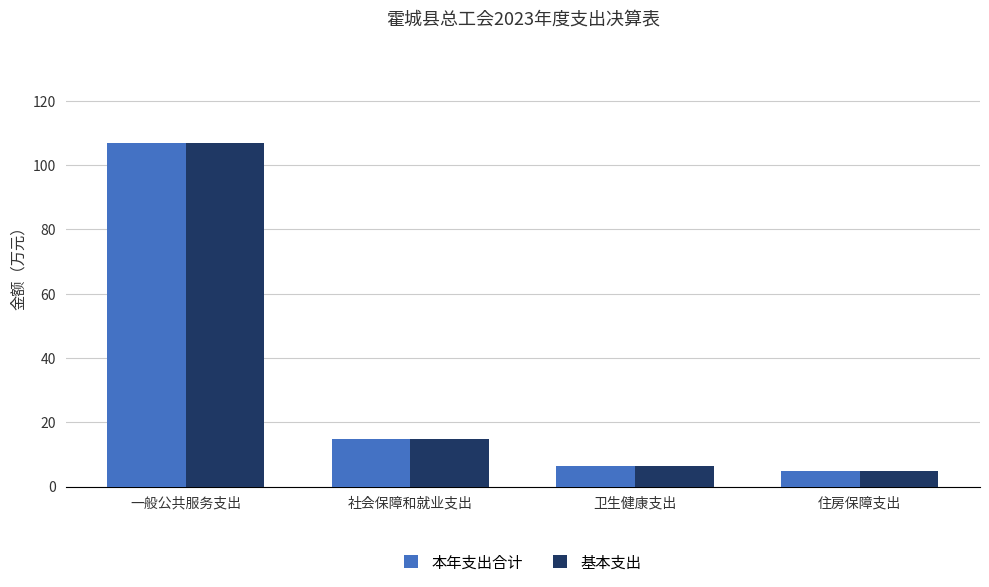

The value of 基本支出 at 社会保障和就业支出 is 14.7. True or false?

True